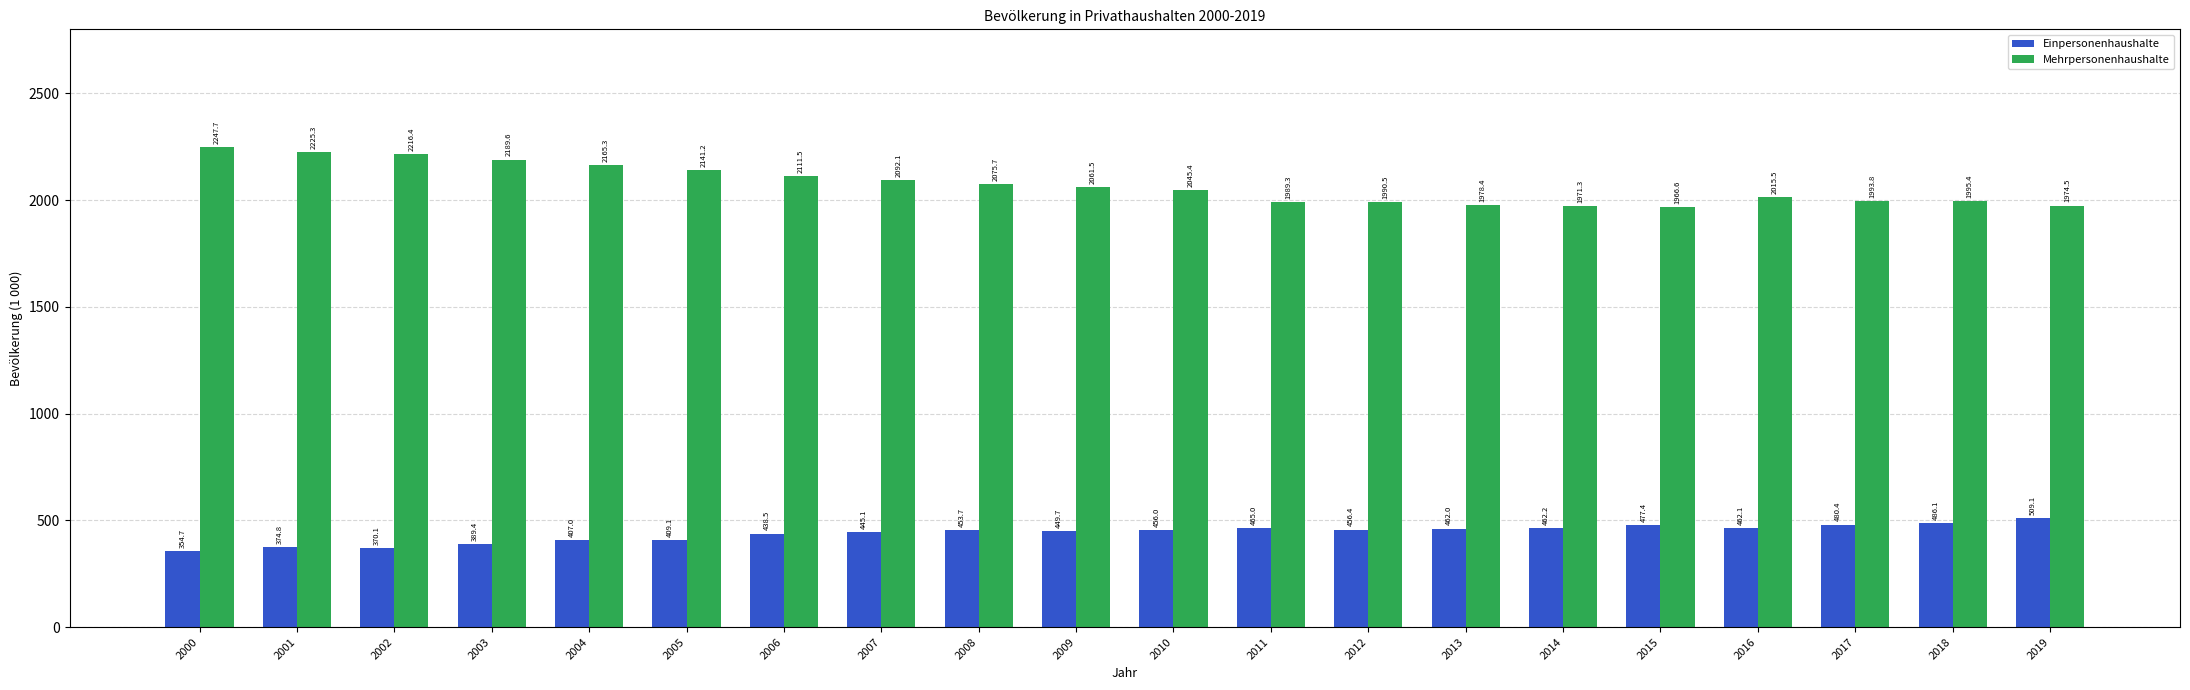

Rank the series at 2000 from lowest to highest value.

Einpersonenhaushalte, Mehrpersonenhaushalte